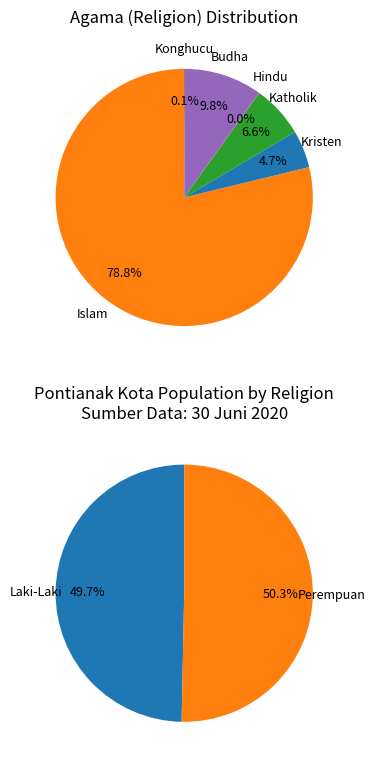

How many segments does this pie chart have?

6